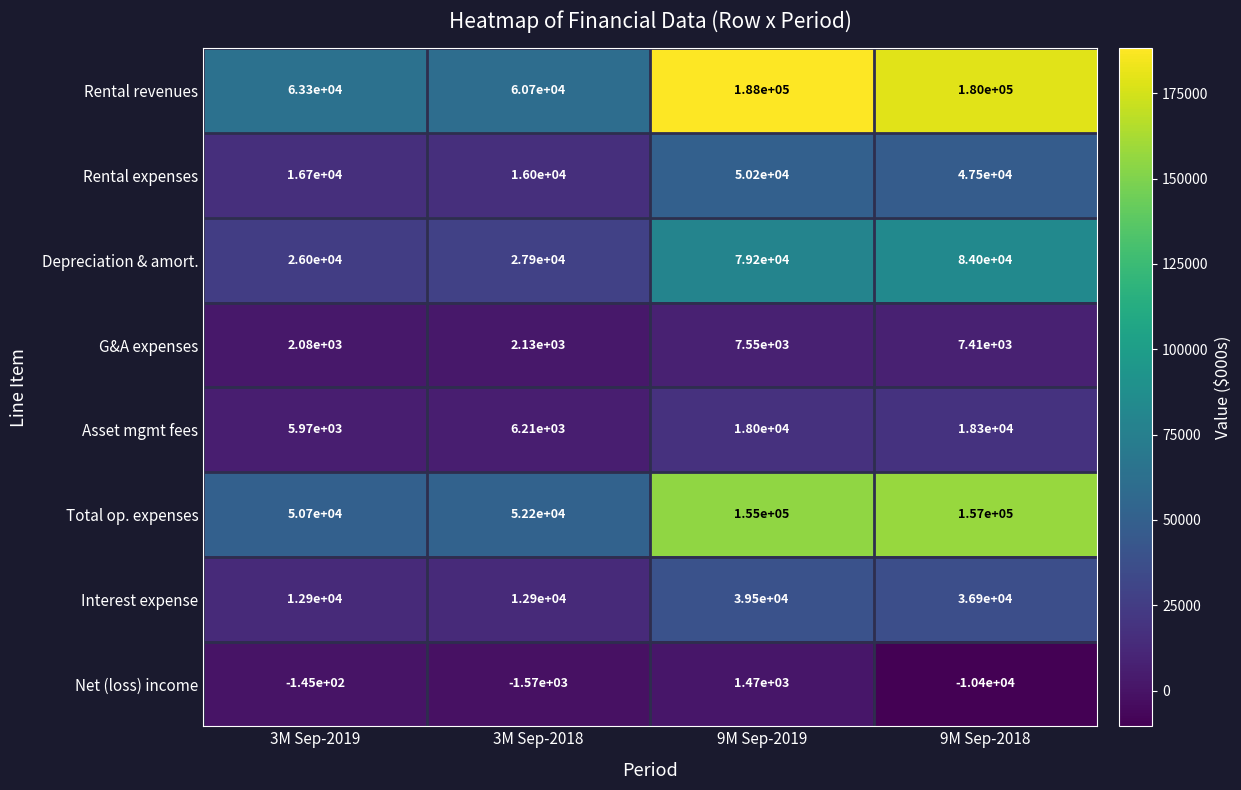

At 3M Sep-2019, list the series in order from largest to smallest.

Rental revenues, Total op. expenses, Depreciation & amort., Rental expenses, Interest expense, Asset mgmt fees, G&A expenses, Net (loss) income